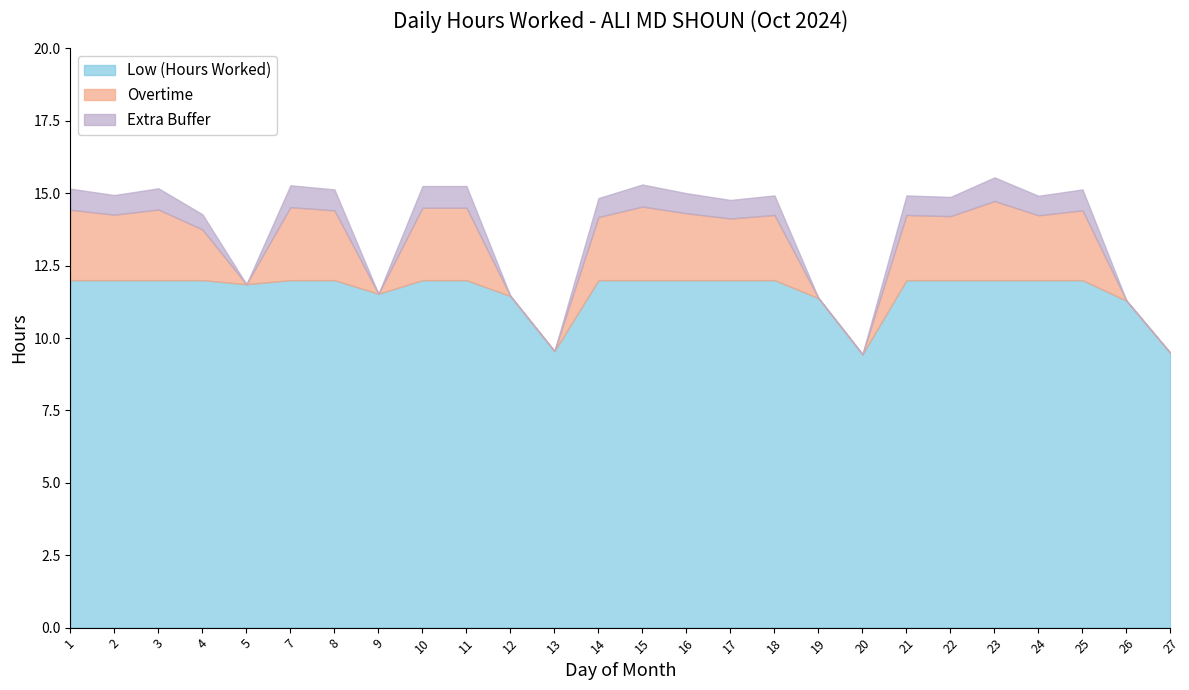

What is the total value across all series at 18?

14.9